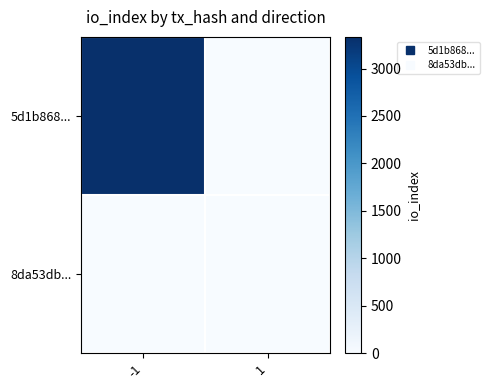

List the series in order of their peak value, highest first.

5d1b868..., 8da53db...